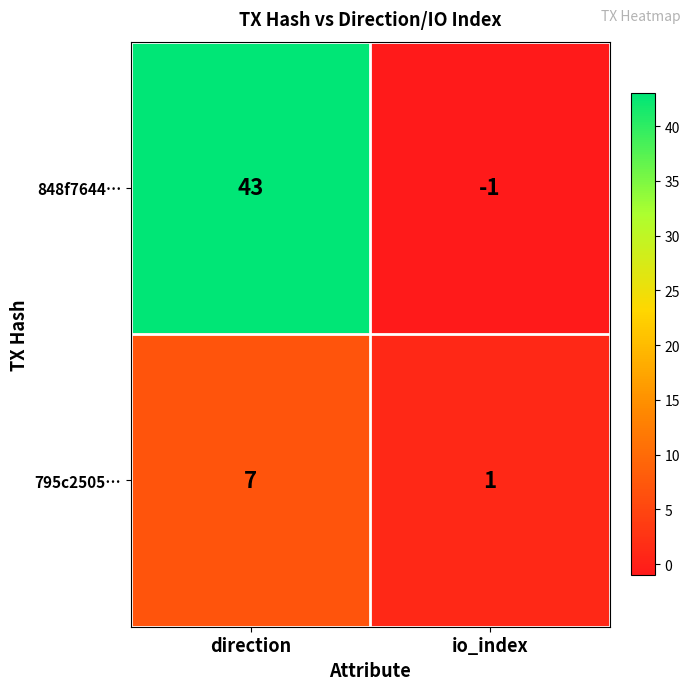

What is the smallest value displayed?

-1